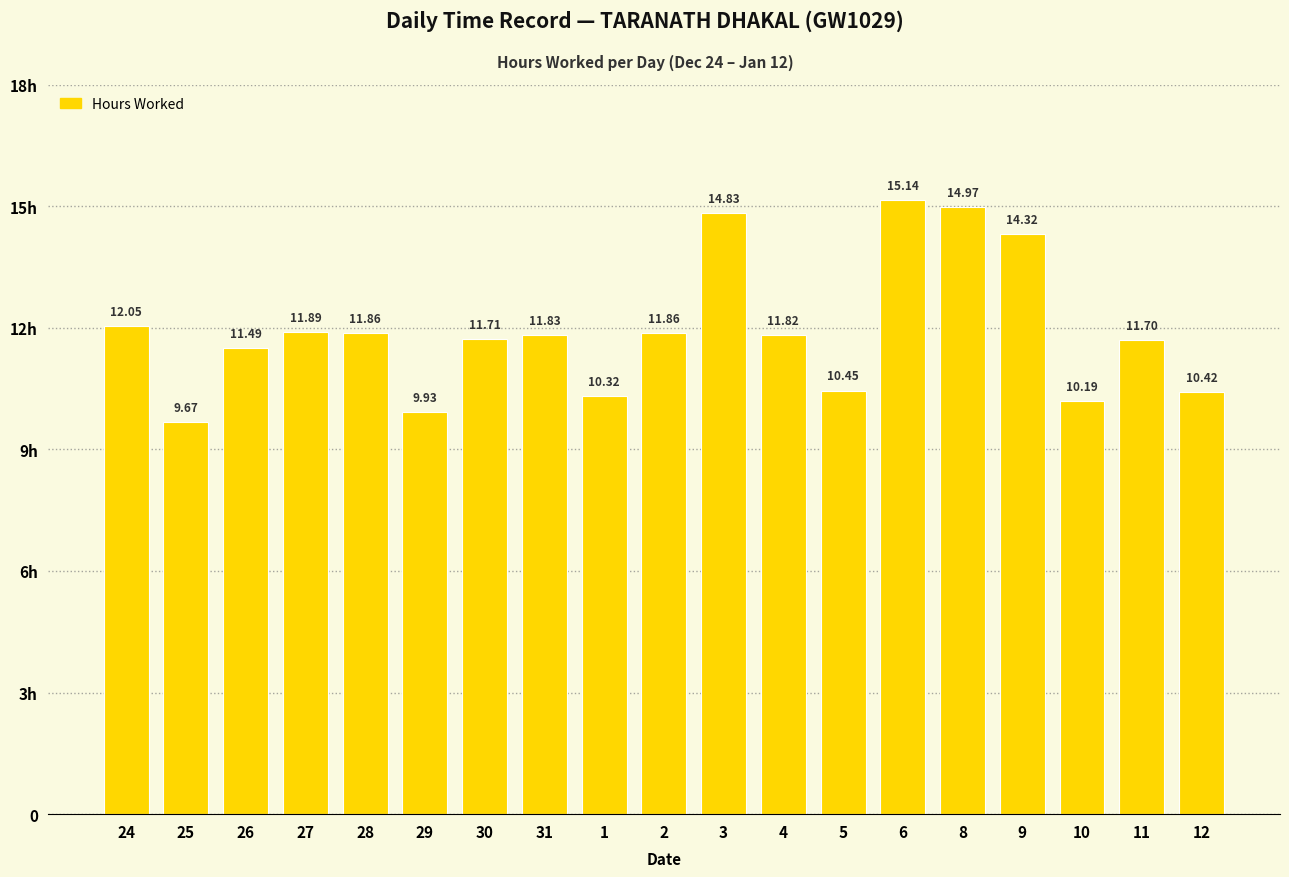

How many bars are there in total?

19